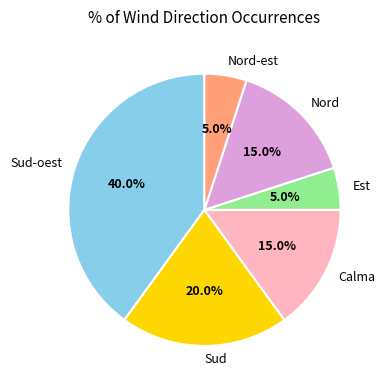

To the nearest percent, what portion does Nord represent?

15%